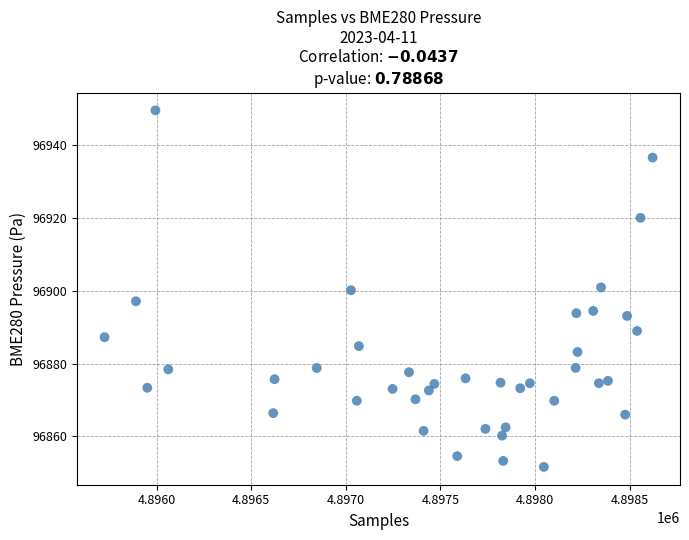

What is the range of X values (max minus min)?

2898.0